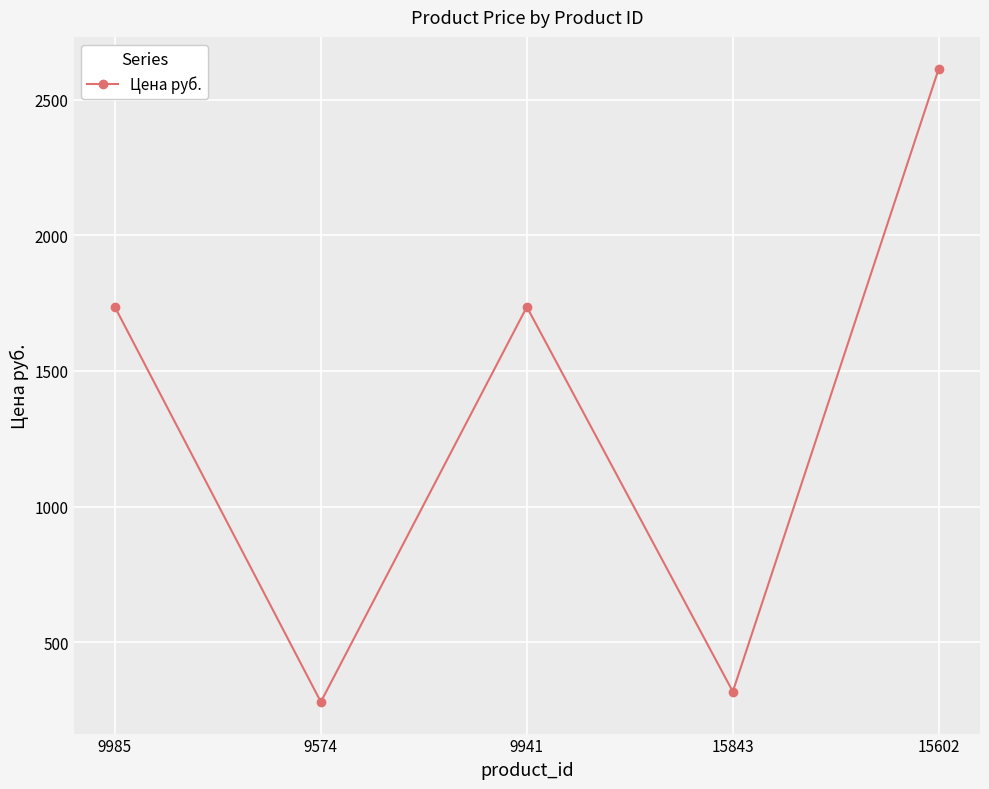

True or false: the data has more than 1 interior local peaks.

False